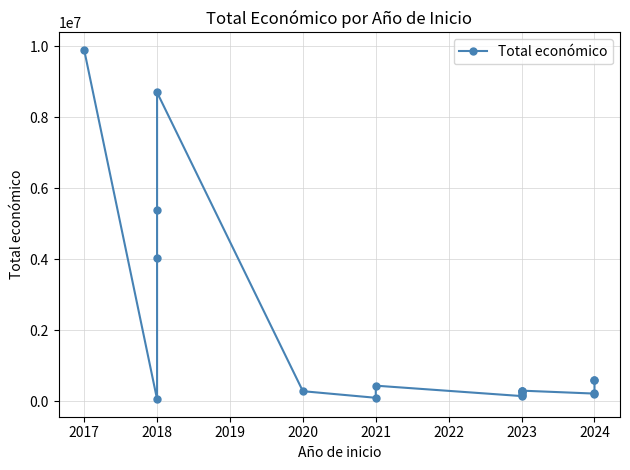

What is the greatest value displayed?

9900193